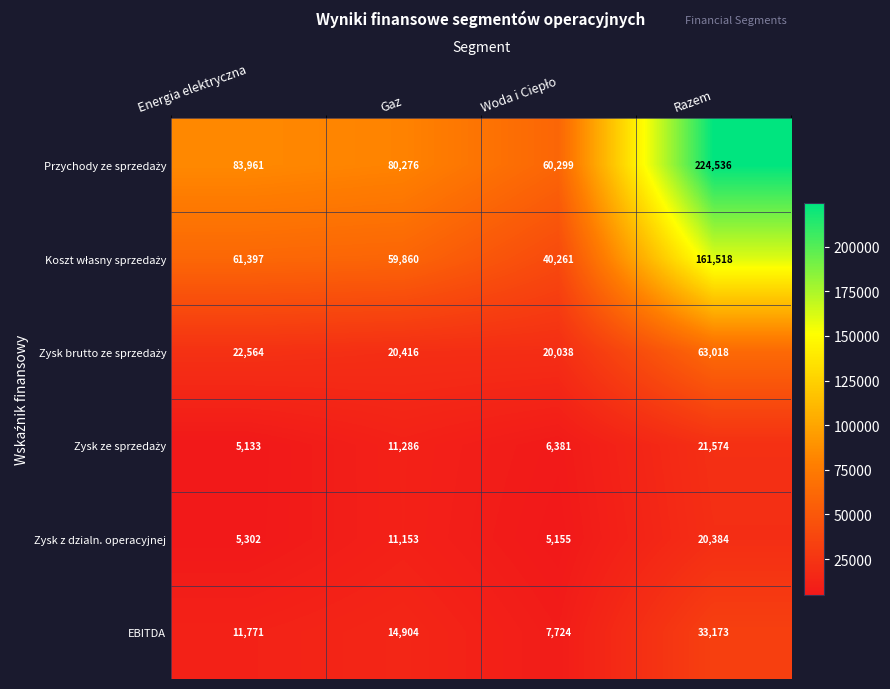

At how many categories does at least one series exceed 38087?

4